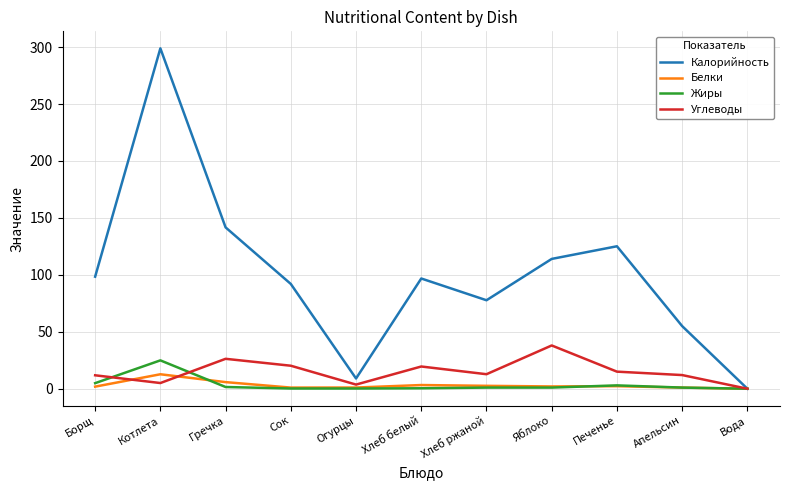

What are all the series names shown in the legend?

Калорийность, Белки, Жиры, Углеводы